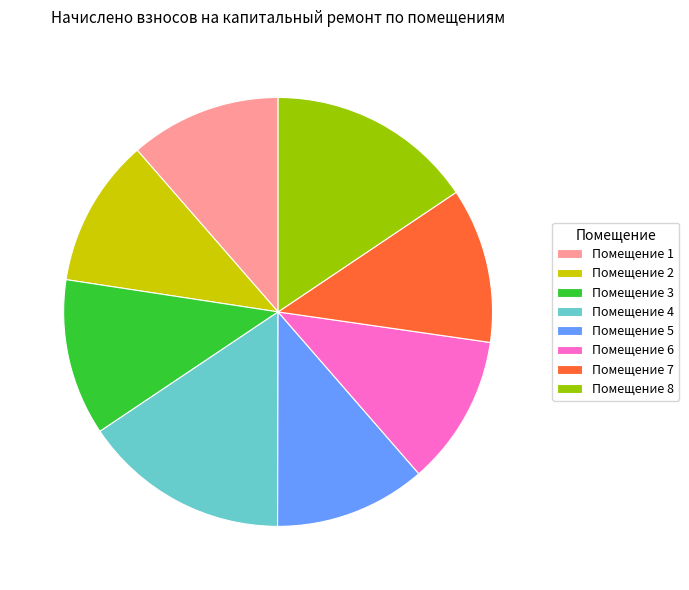

Does any single category account for the majority?

No